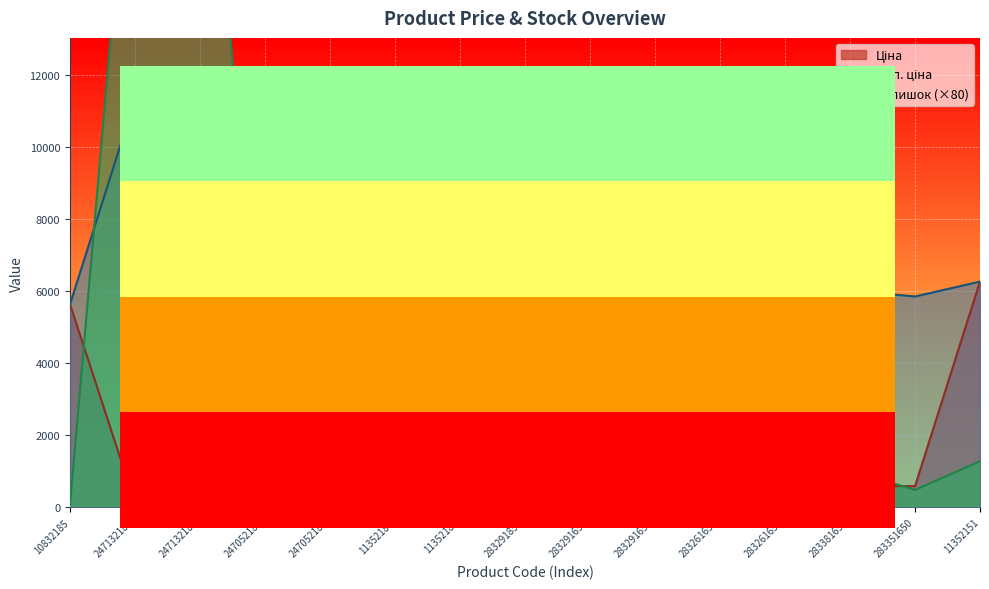

True or false: Ціна and Доп. ціна intersect in this chart.

False